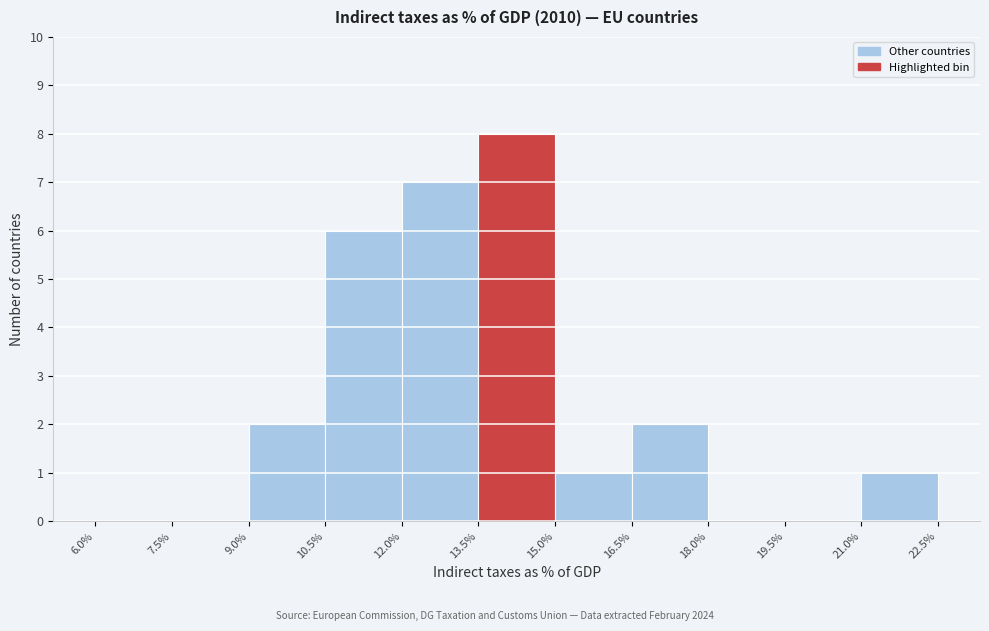

Reading left to right, list every bar in this chart as the range it spans on the x-axis followed by its height. The values are not printed on the chart, so give them approximately, as read against the axis.

6.0% to 7.5%: 0
7.5% to 9.0%: 0
9.0% to 10.5%: 2
10.5% to 12.0%: 6
12.0% to 13.5%: 7
13.5% to 15.0%: 8
15.0% to 16.5%: 1
16.5% to 18.0%: 2
18.0% to 19.5%: 0
19.5% to 21.0%: 0
21.0% to 22.5%: 1